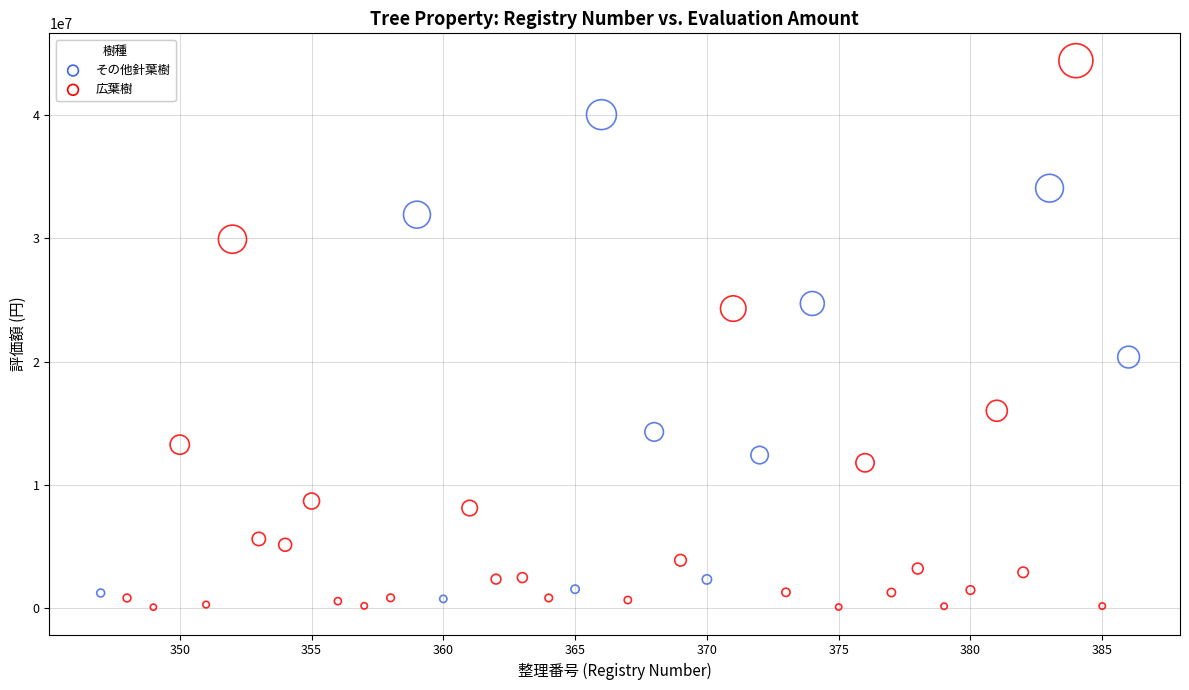

Which series reaches the maximum Y coordinate?

広葉樹